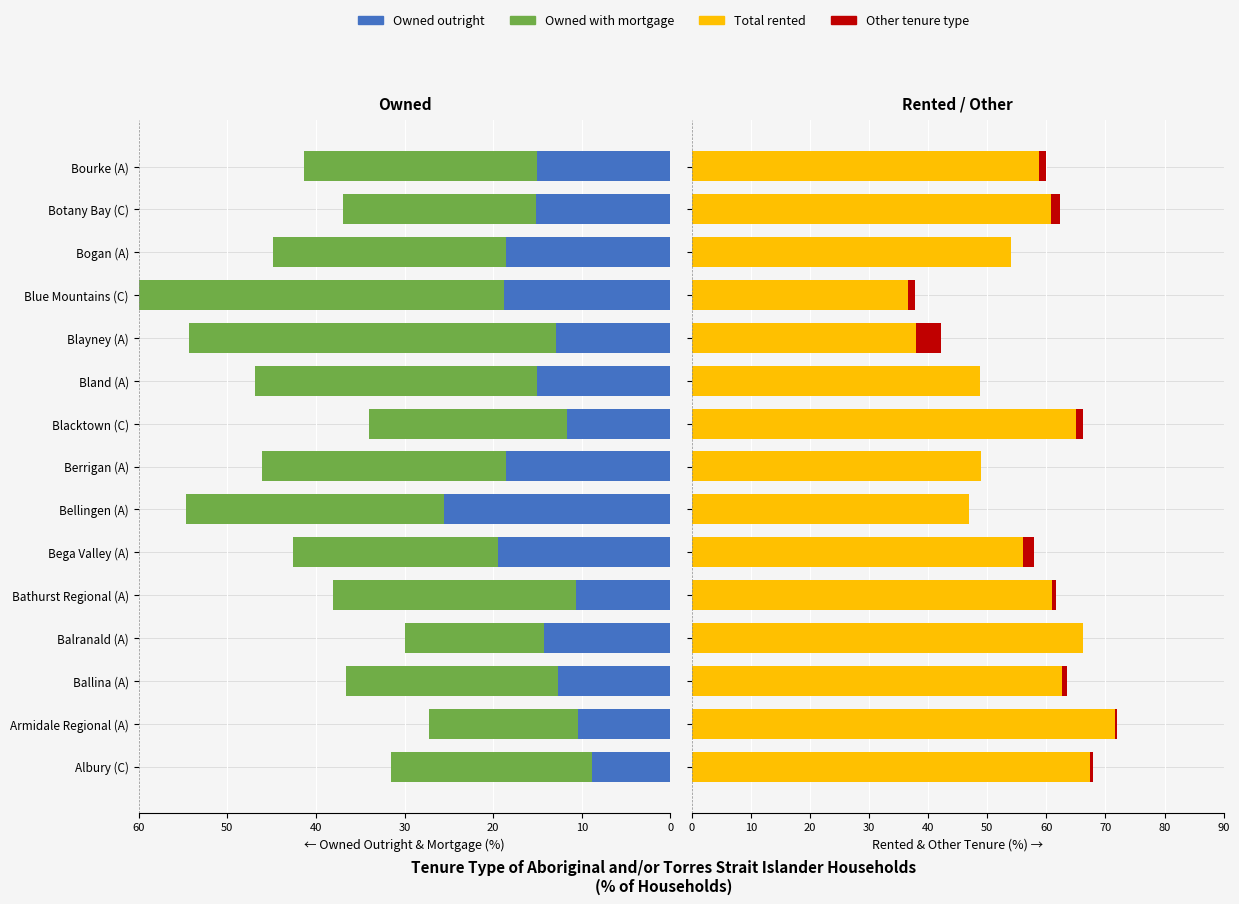

How many data points does each series have?

15